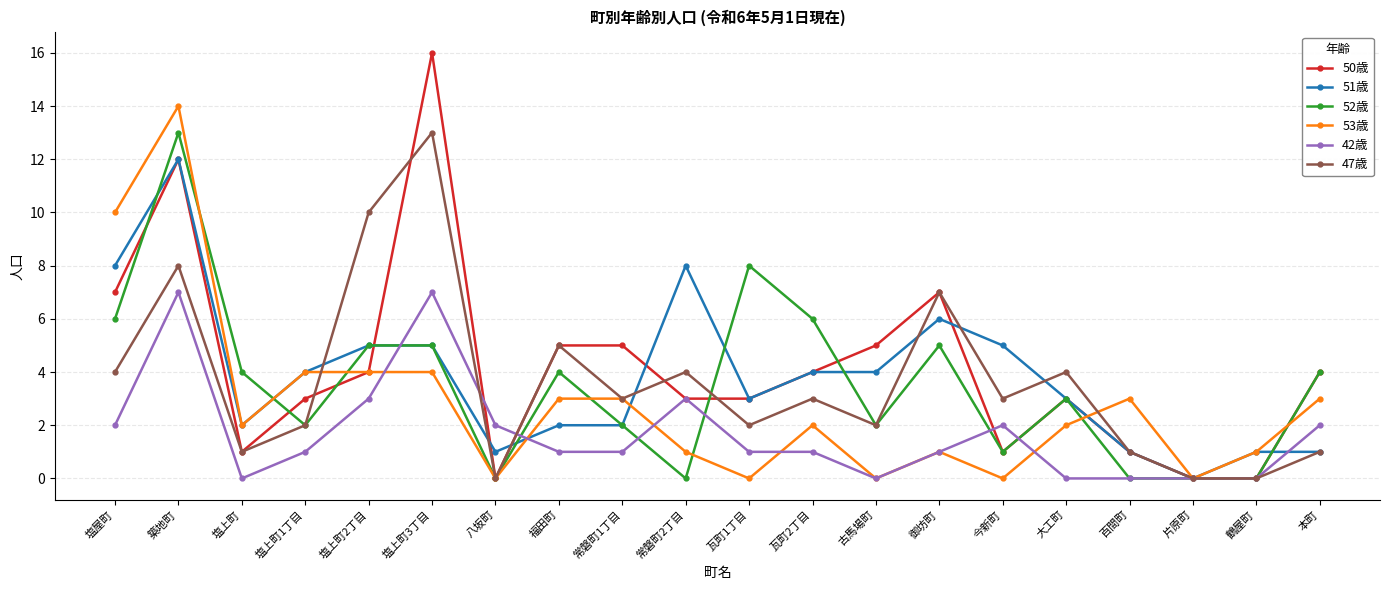

At which category does 52歳 reach its first local valley?

塩上町1丁目